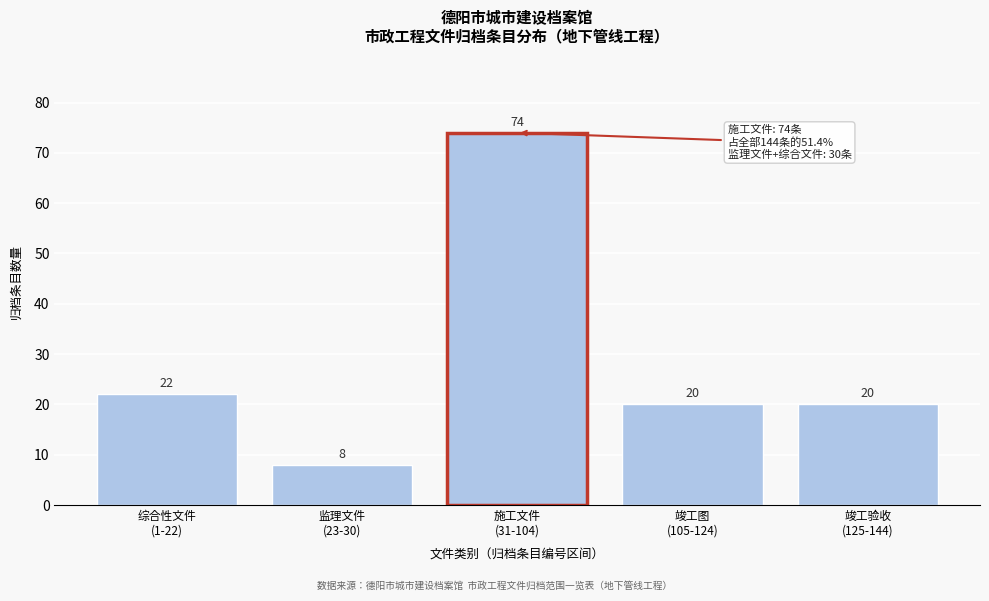

Reading right to left, transcribe all the data shown in this chart.

20	20	74	8	22